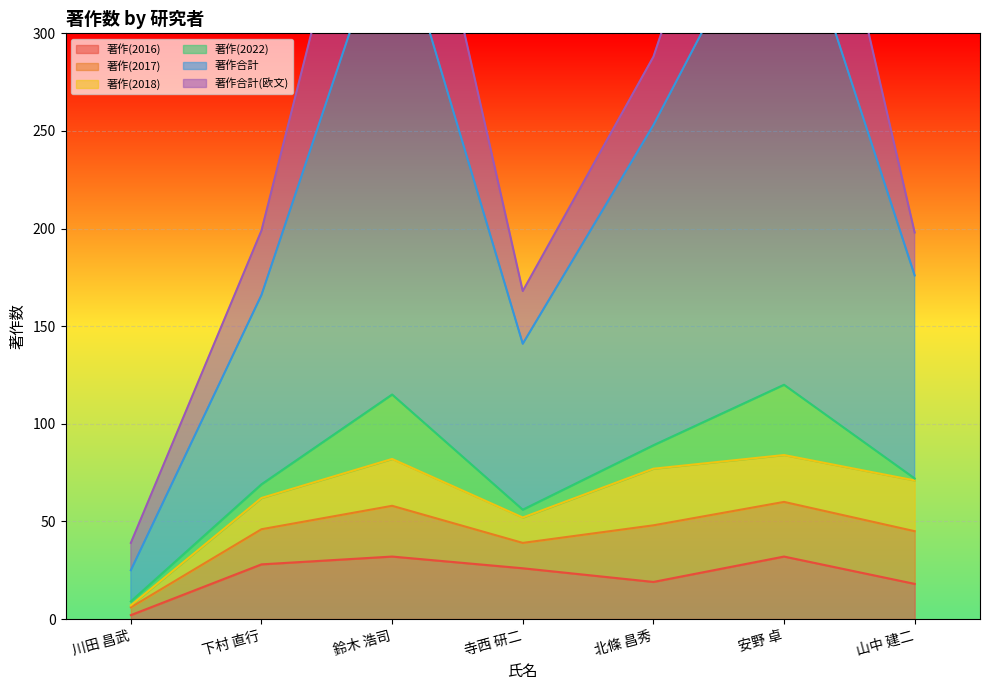

Which category has the highest value in the 著作(2022) series?

安野 卓